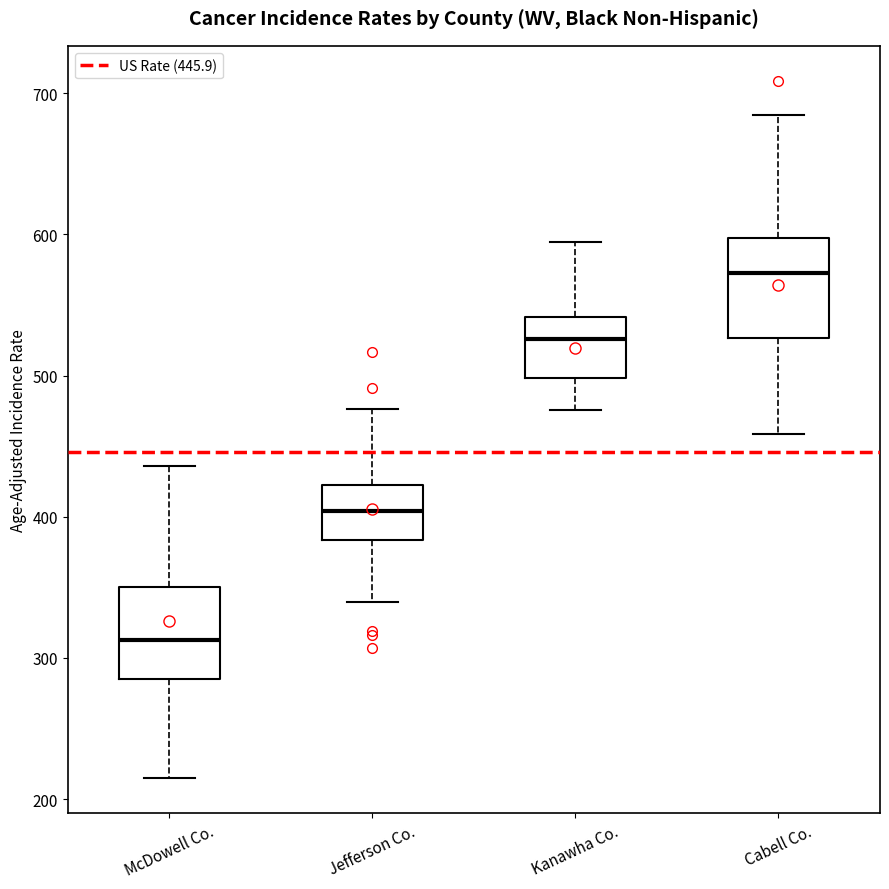

Reading left to right, read every box against the y-axis: the position of its median line, the range the box covers, and the ends of its whiskers. The values are not printed on the chart, so give them approximately, as read against the axis.

McDowell Co.: median 310, box 290 to 350, whiskers 210 to 440
Jefferson Co.: median 400, box 380 to 420, whiskers 340 to 480
Kanawha Co.: median 530, box 500 to 540, whiskers 480 to 590
Cabell Co.: median 570, box 530 to 600, whiskers 460 to 680